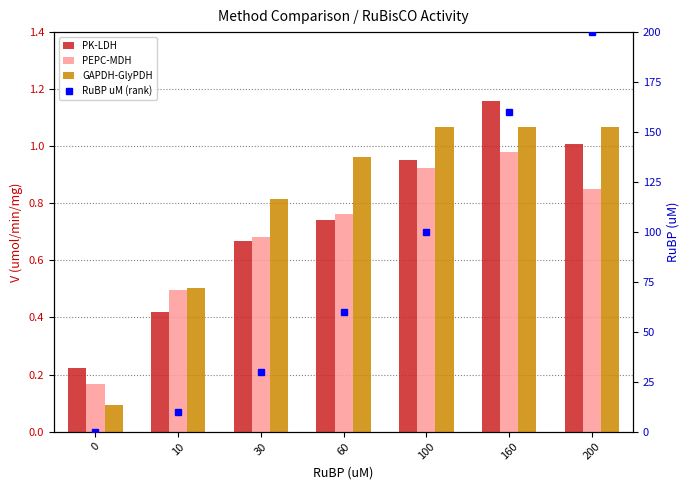

What is the value of the PEPC-MDH bar at the 4th from the left?

0.8